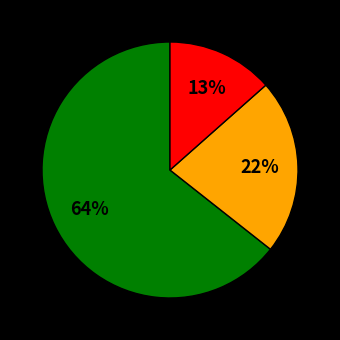

To the nearest percent, what is the average slice percentage?

33%